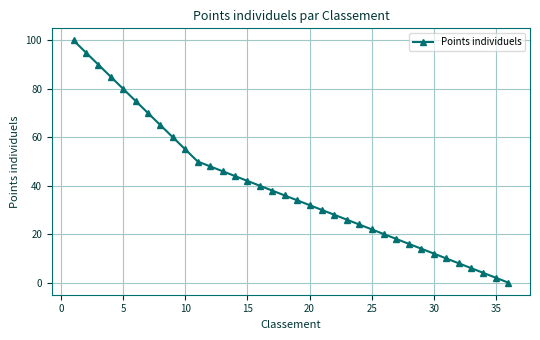

What is the maximum value shown in the chart?

100